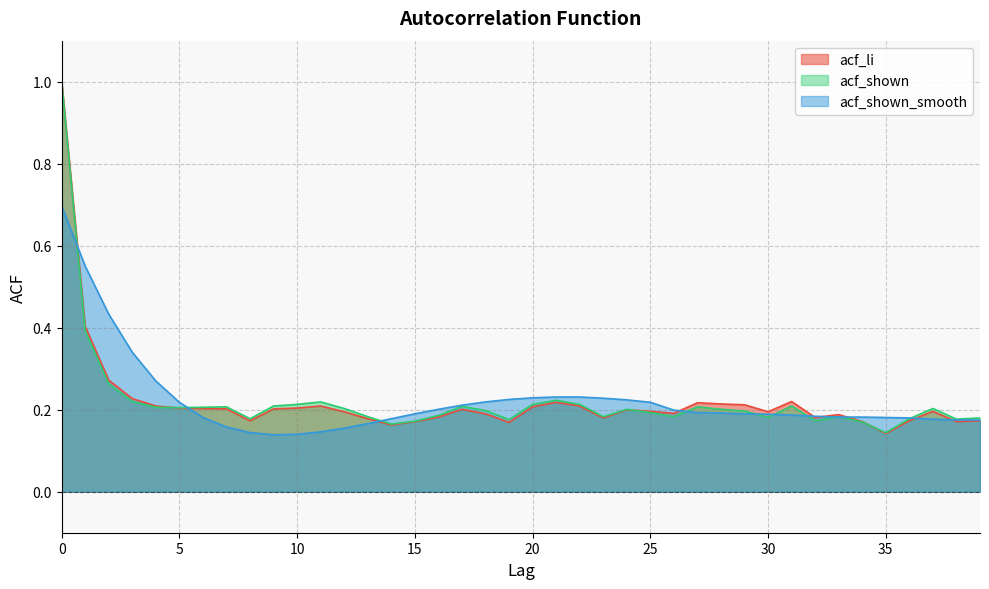

What is the sum of the acf_li values at 32 and 24?

0.4